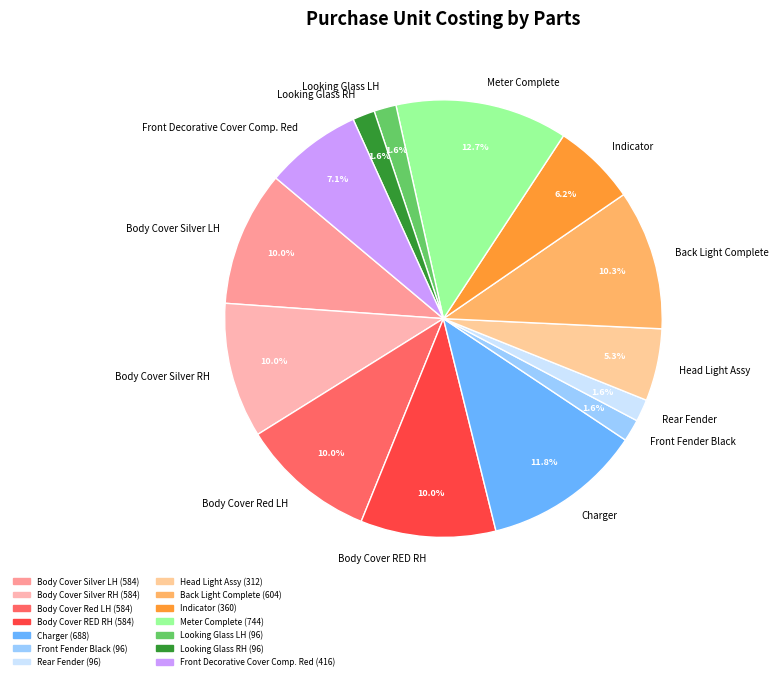

Is there any slice that represents more than half of the pie?

No